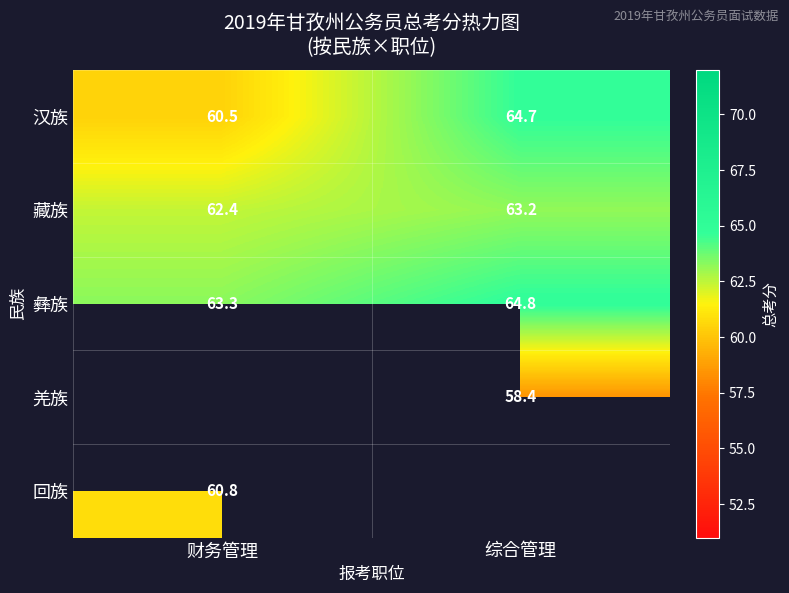

Is it true that 藏族 equals 62.4 at 财务管理?

True